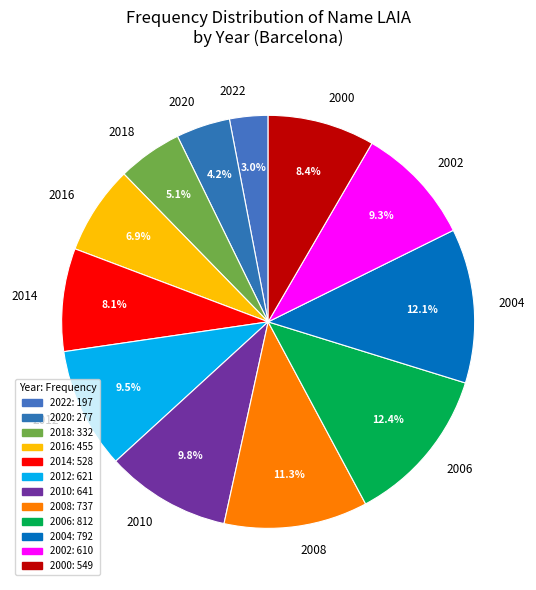

Count the number of slices in the pie.

12